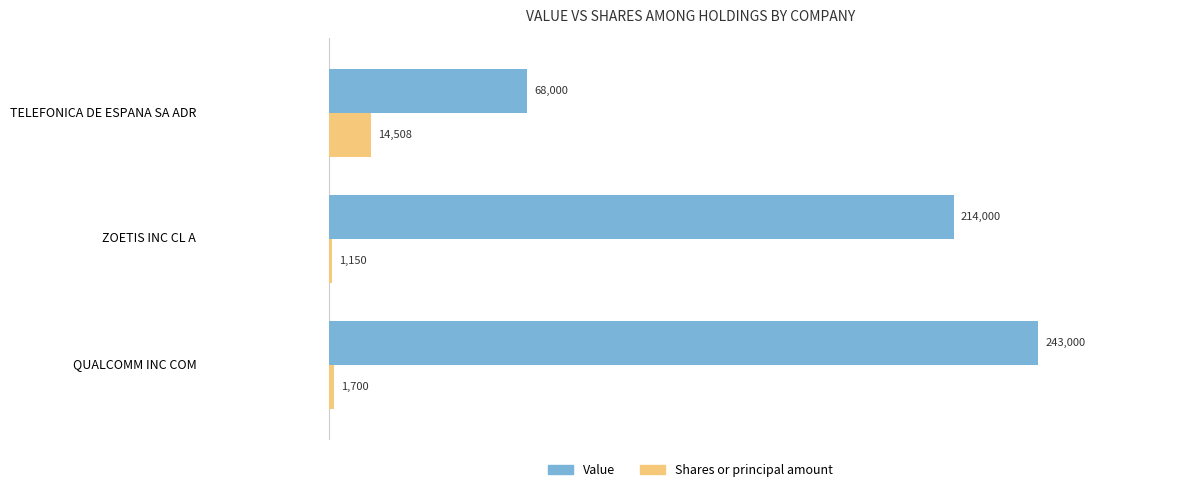

List the series in order of their overall mean, lowest first.

Shares or principal amount, Value